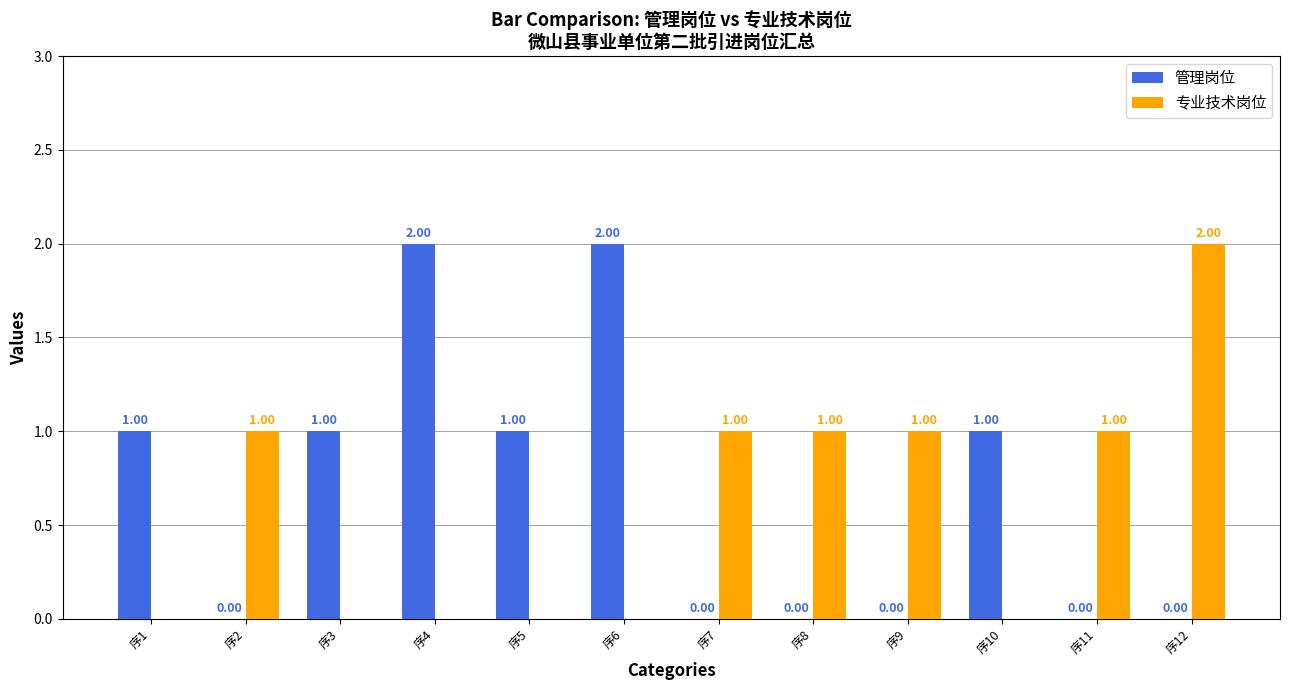

Does the chart contain stacked bars?

No